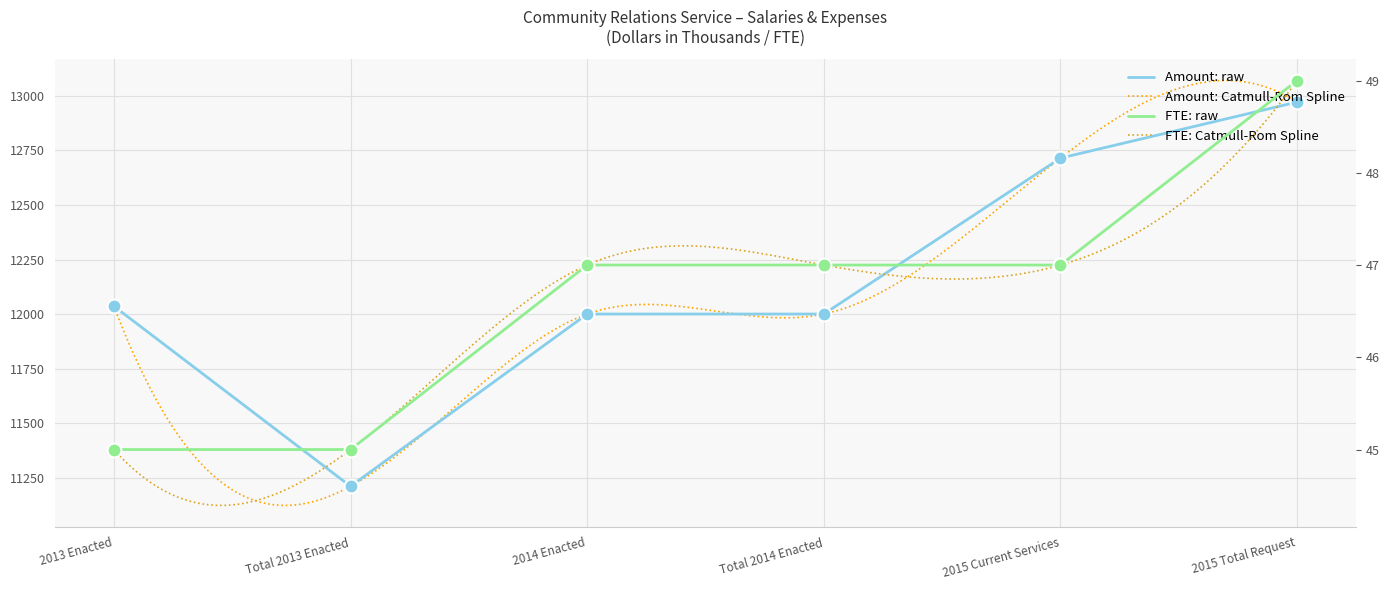

Which series has the largest Y range (max minus min)?

Amount (Thousands)